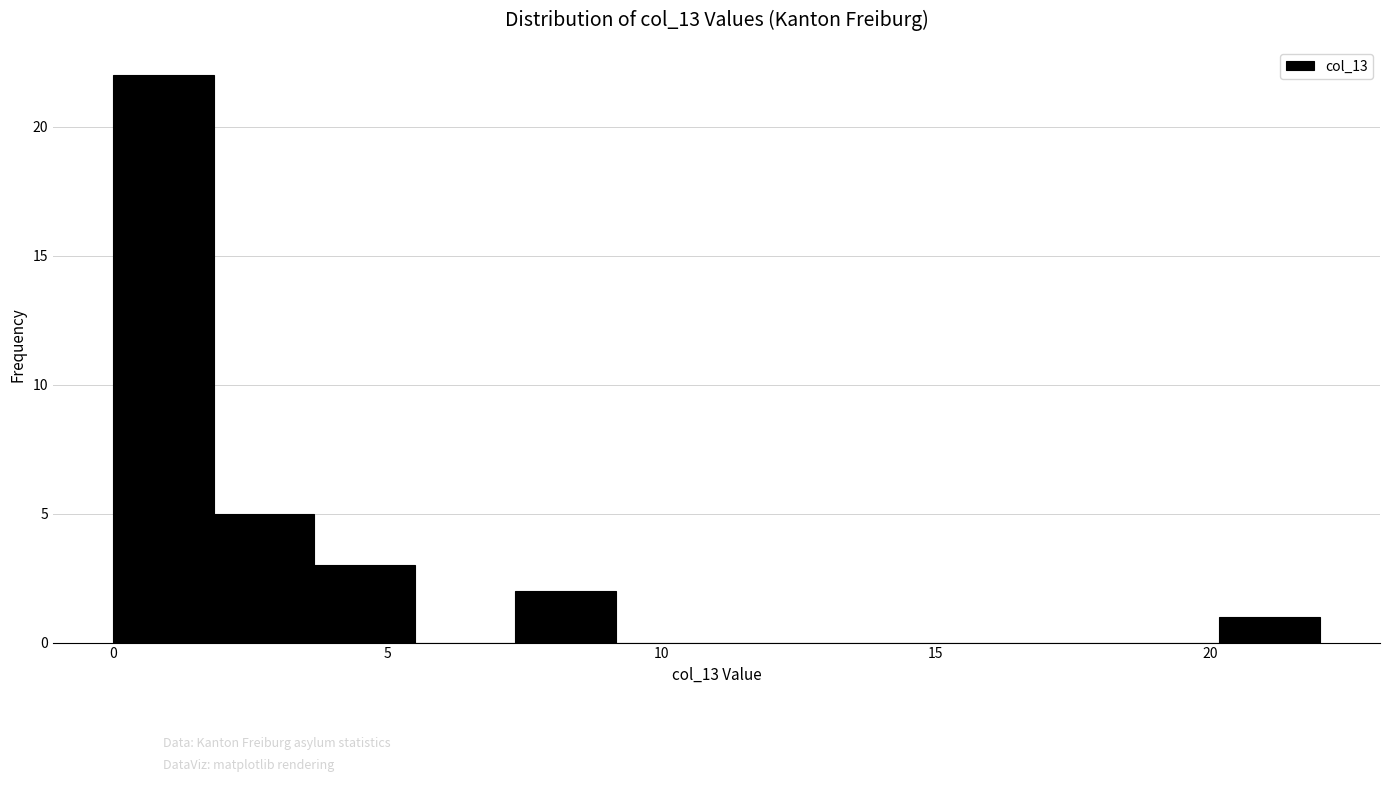

Read against the x-axis, roughly where is the centre of the tallest bar?

1.0